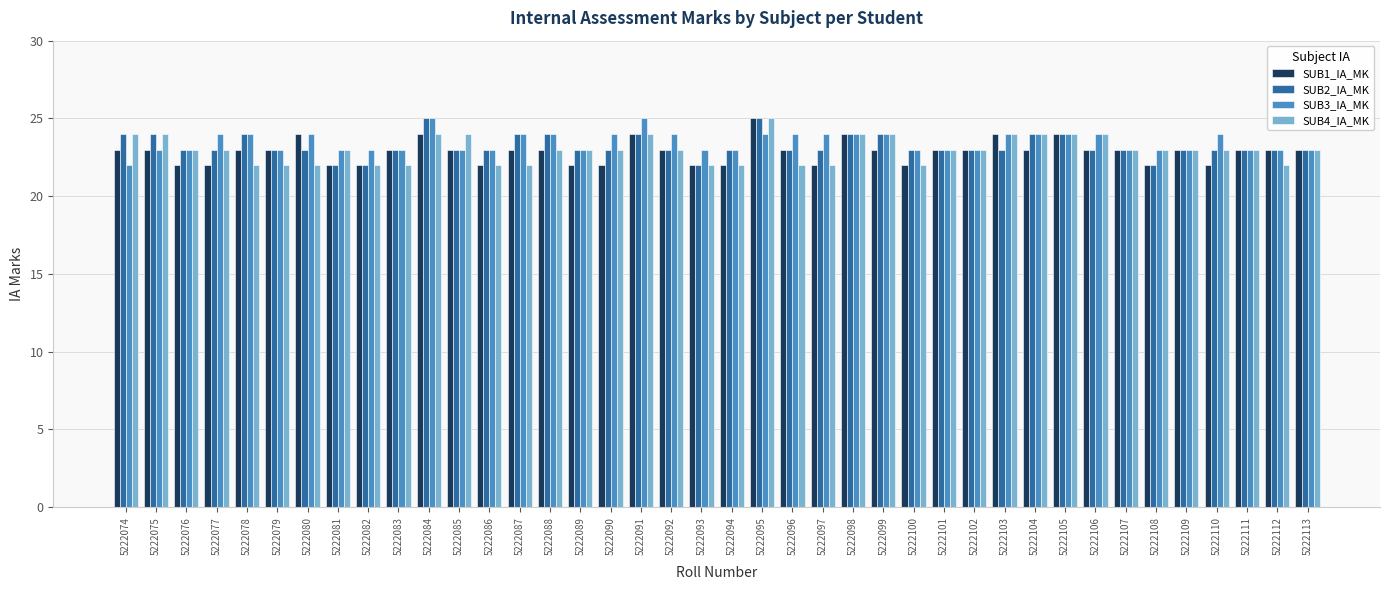

What is the total value across all series at 5222102?

92